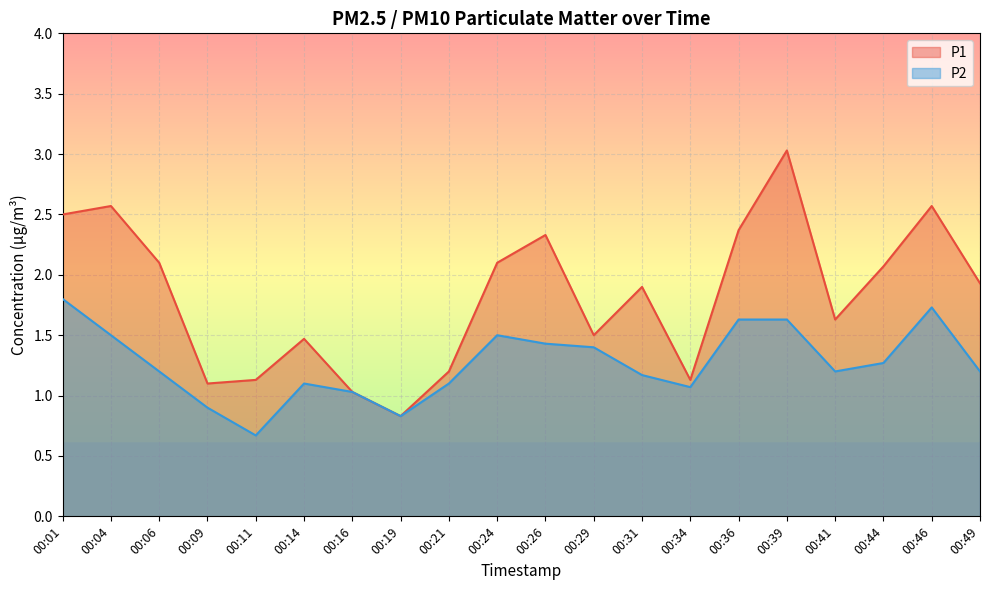

At which category does P1 reach its first local peak?

00:04